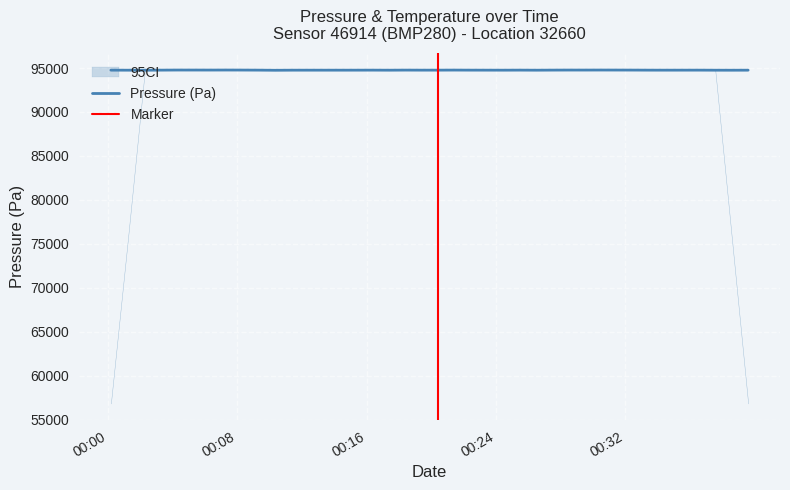

The value at pressure is 94757.8. True or false?

True